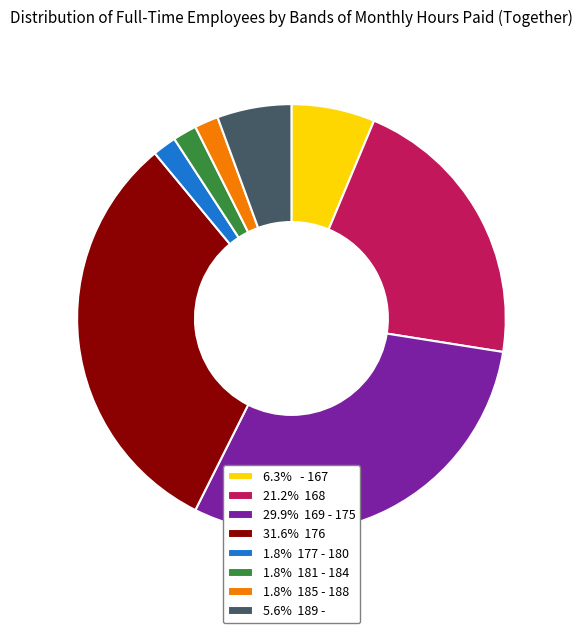

Approximately how many times larger is the value at 31.6% 176 compared to 29.9% 169 - 175?

1.1